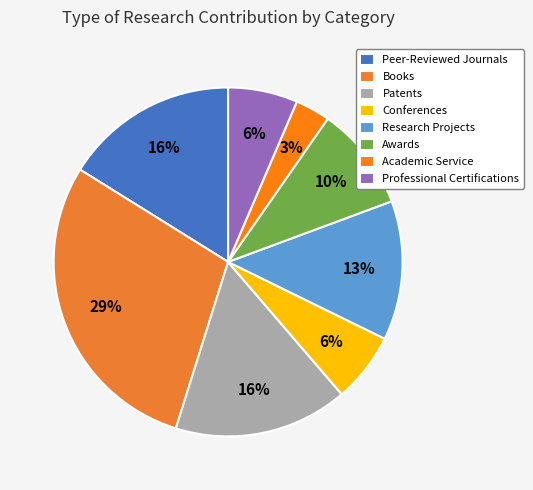

How many segments does this pie chart have?

8